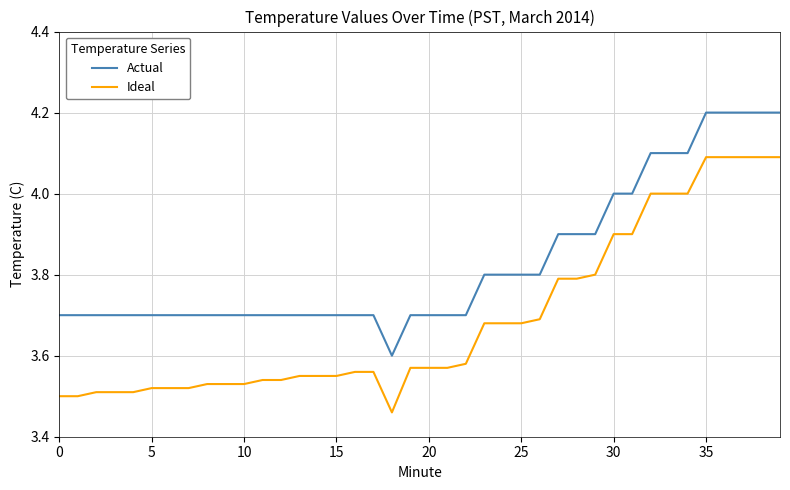

How many lines are shown in the chart?

2